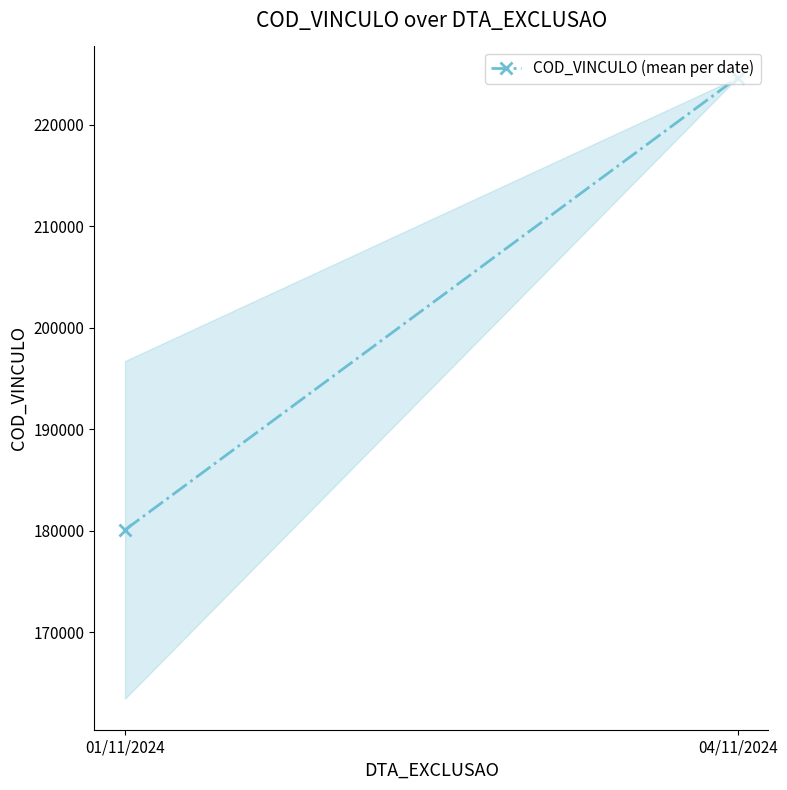

True or false: the data shows 81640.4 at 04/11/2024.

False